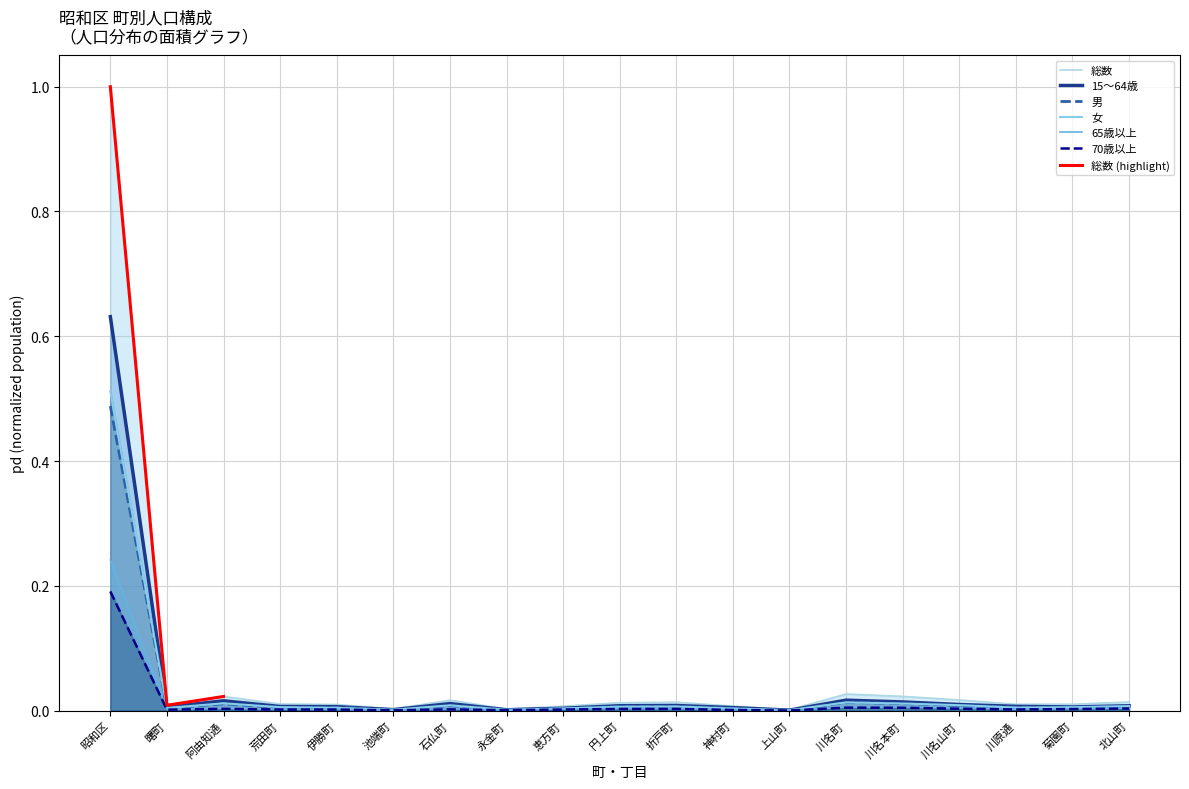

Where is 総数 nearest to the value 0?

上山町